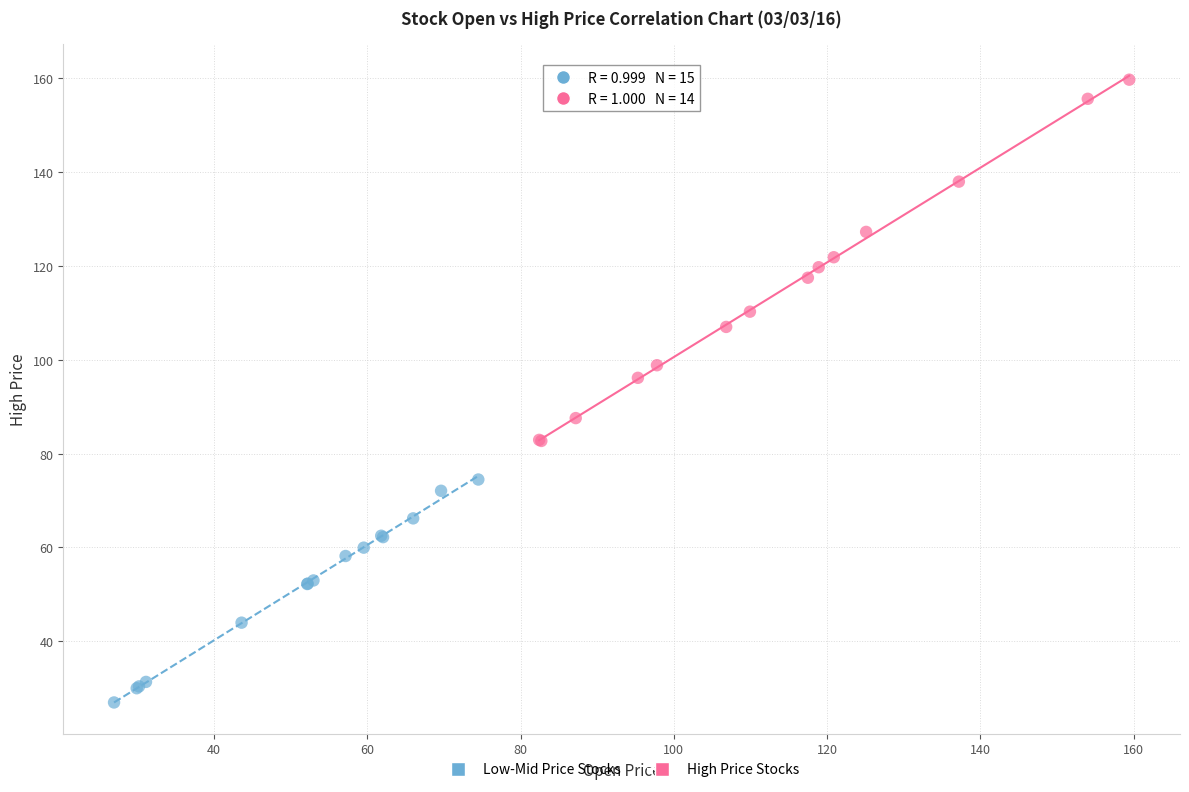

What are all the series names shown in the legend?

Low-Mid Price Stocks, High Price Stocks